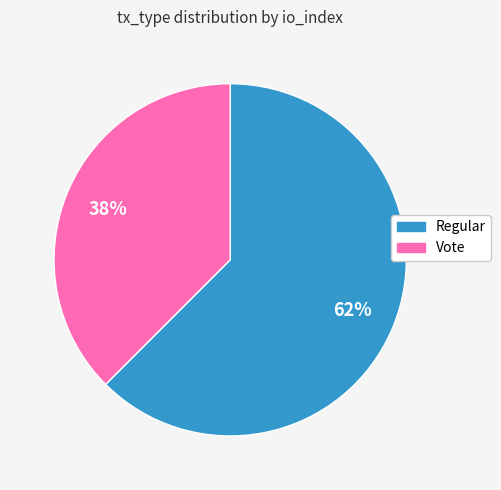

Is there a majority slice in this chart?

Yes